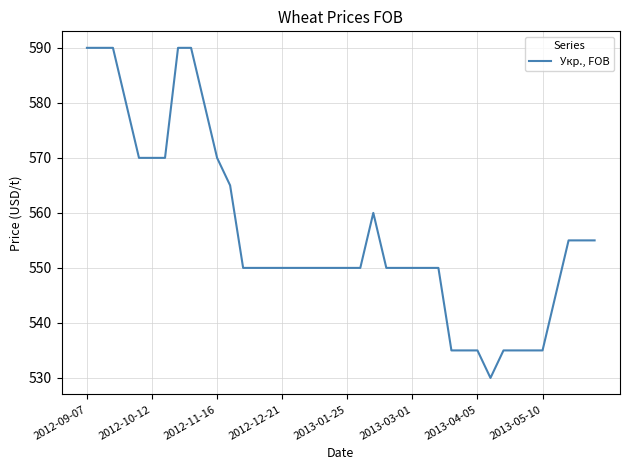

What is the minimum value shown in the chart?

530